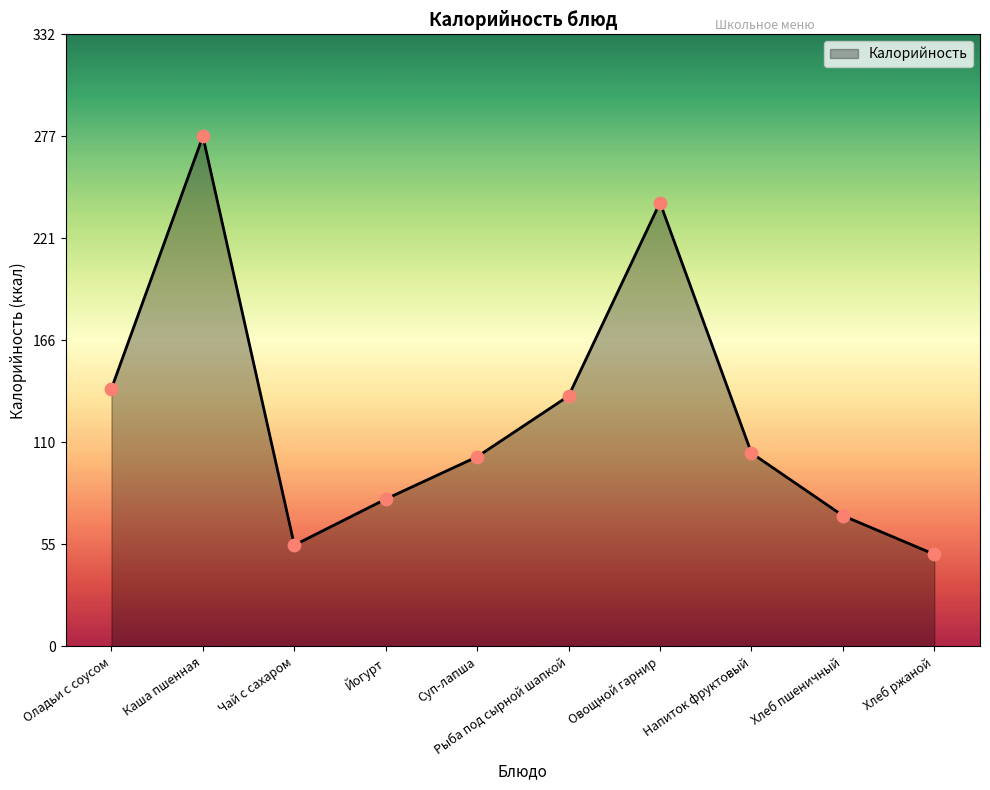

Which has a higher value, Хлеб ржаной or Хлеб пшеничный?

Хлеб пшеничный